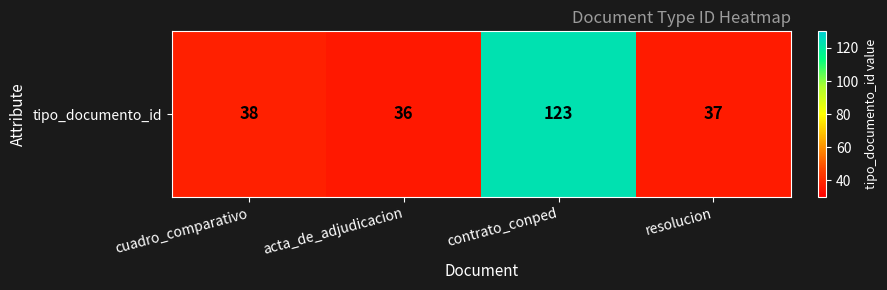

At which label is the value closest to 79?

cuadro_comparativo